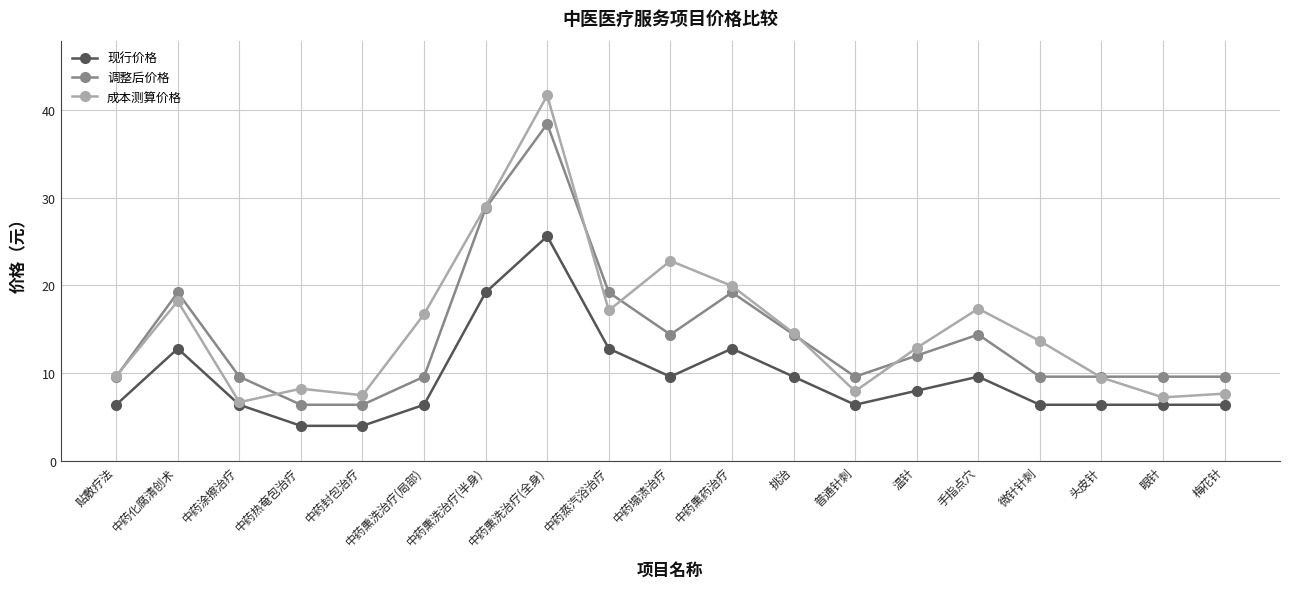

Which series has the widest spread of values?

成本测算价格